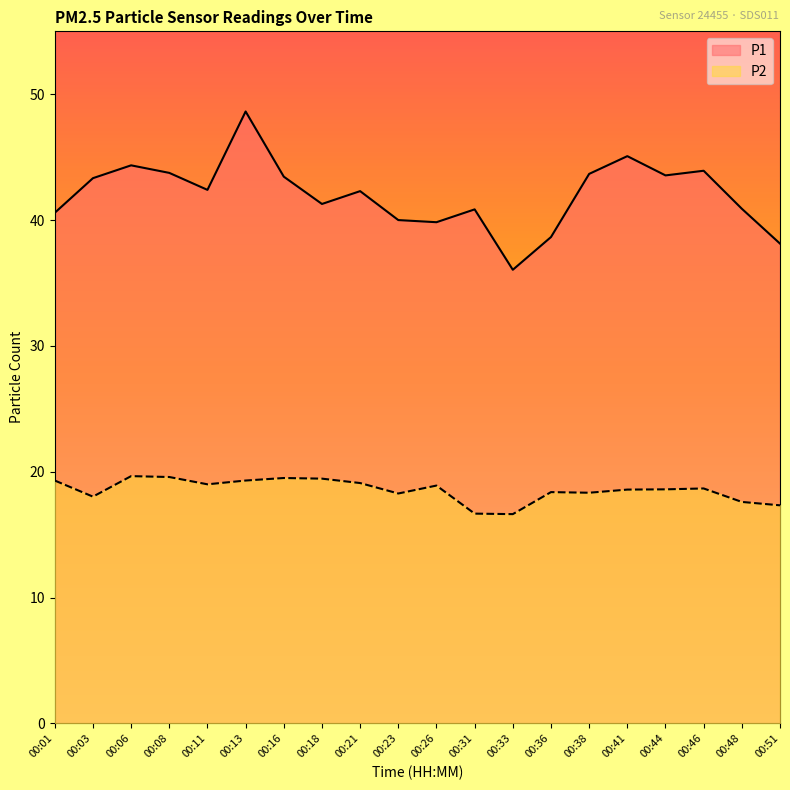

Reading left to right, extract all data points from this chart.

P1: 40.6	43.3	44.4	43.8	42.4	48.6	43.5	41.3	42.3	40.0	39.8	40.9	36.0	38.6	43.7	45.1	43.5	43.9	40.9	38.1
P2: 19.3	18.0	19.6	19.6	19.0	19.3	19.5	19.4	19.1	18.3	18.9	16.7	16.6	18.4	18.3	18.6	18.6	18.7	17.6	17.3